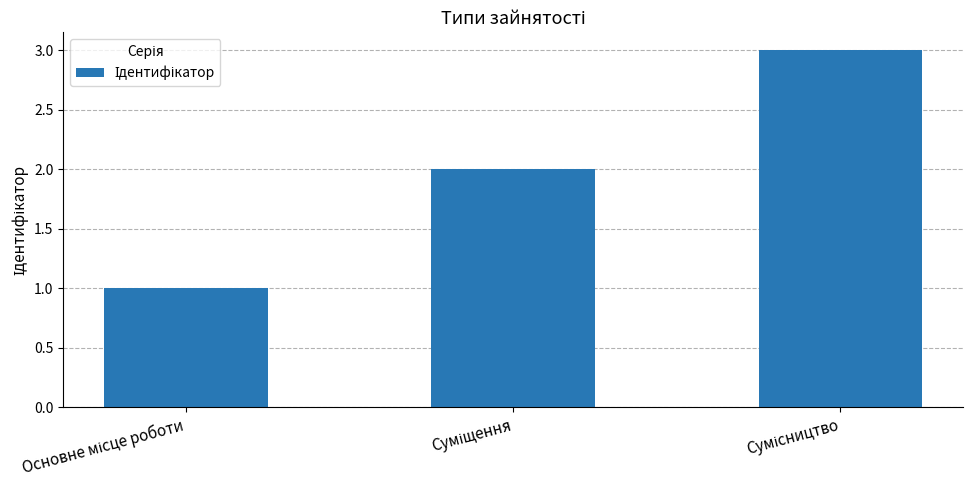

What is the maximum value shown in the chart?

3